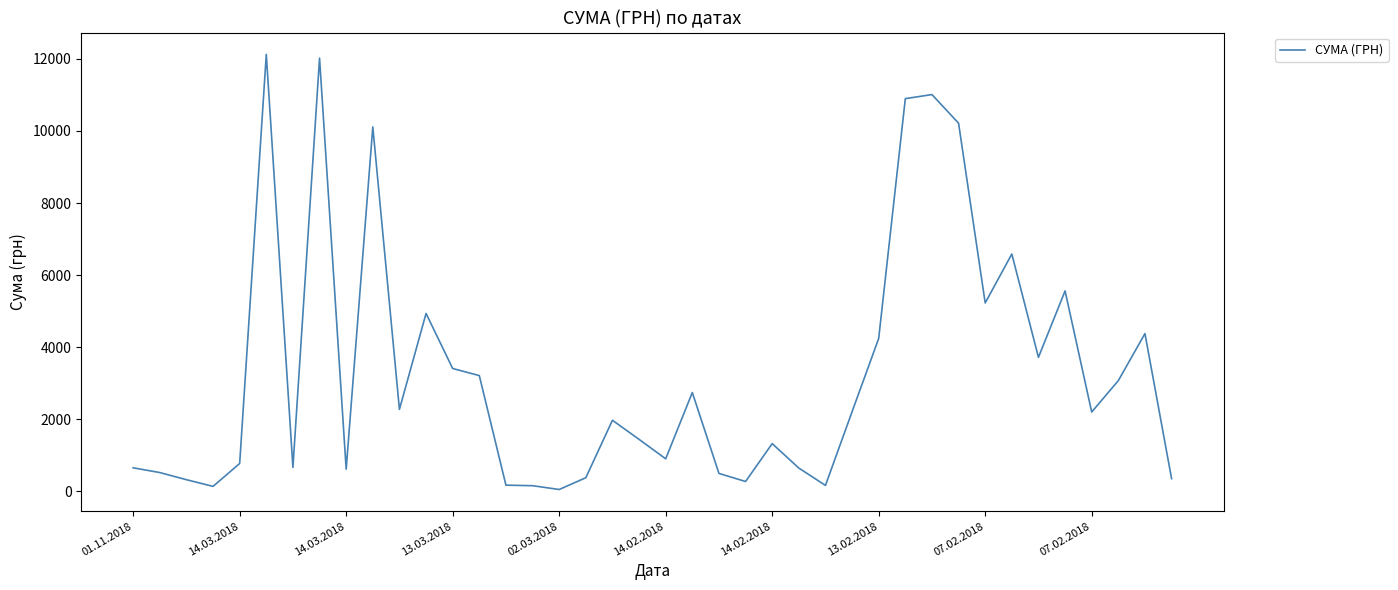

How many lines are shown in the chart?

1